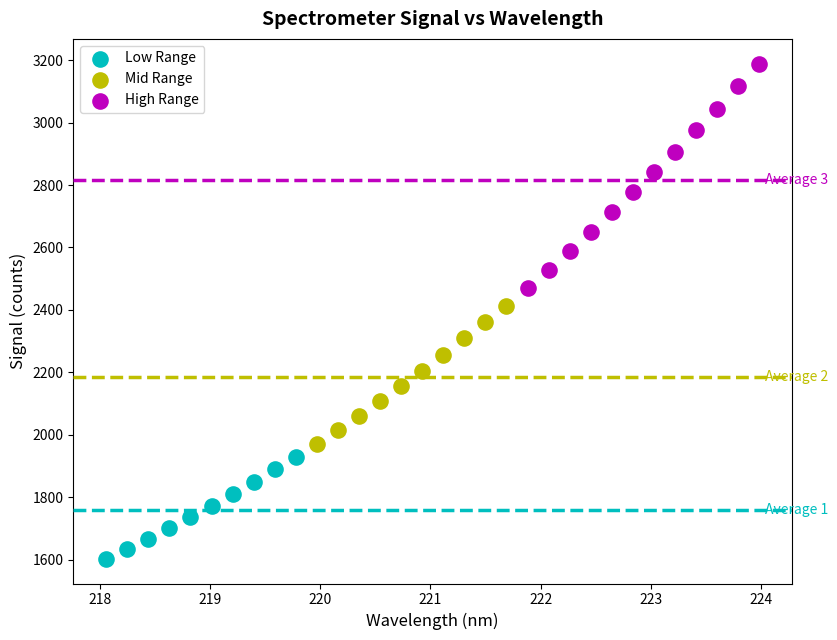

Which series reaches the maximum Y coordinate?

High Range